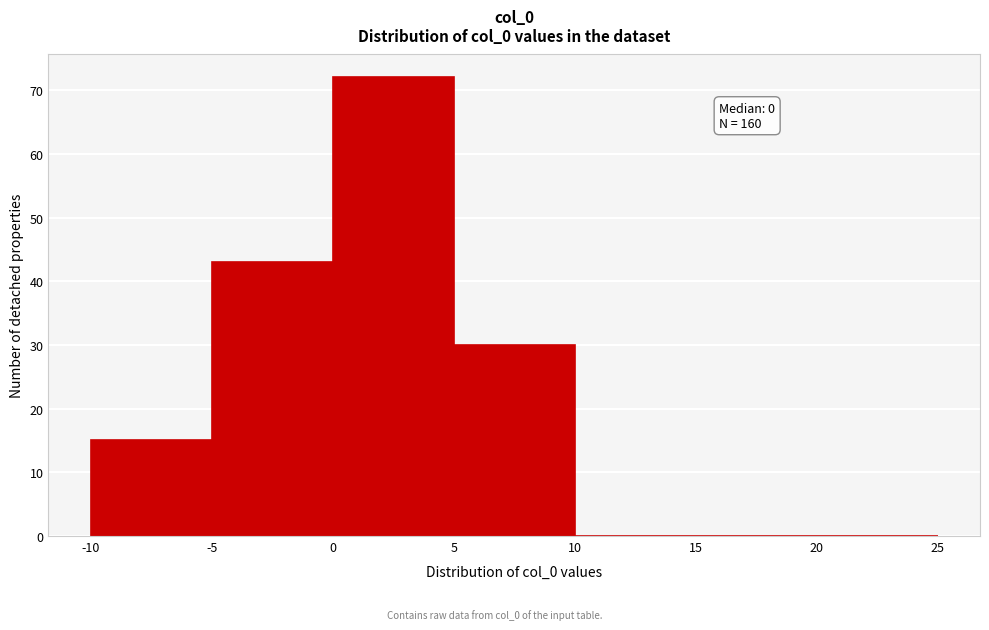

Over which range of the x-axis is the bar tallest?

0 to 5